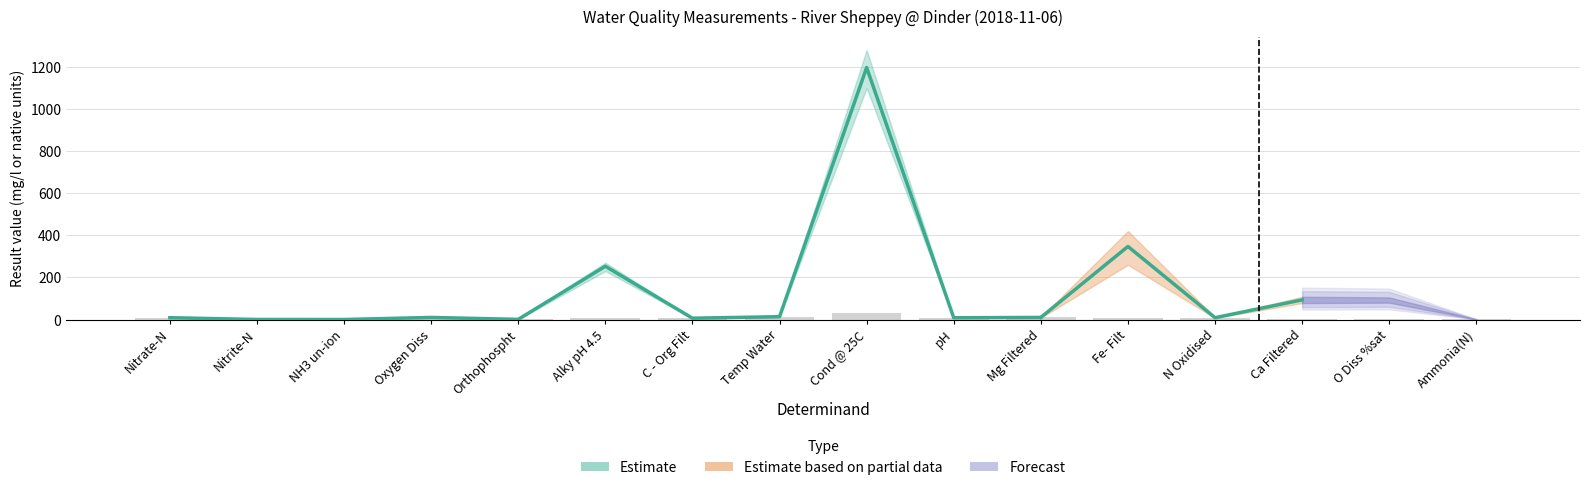

Rank the categories by value from highest to lowest.

Cond @ 25C, Fe- Filt, Alky pH 4.5, O Diss %sat, Ca Filtered, Temp Water, Mg Filtered, Oxygen Diss, N Oxidised, Nitrate-N, pH, C - Org Filt, Ammonia(N), Orthophospht, Nitrite-N, NH3 un-ion